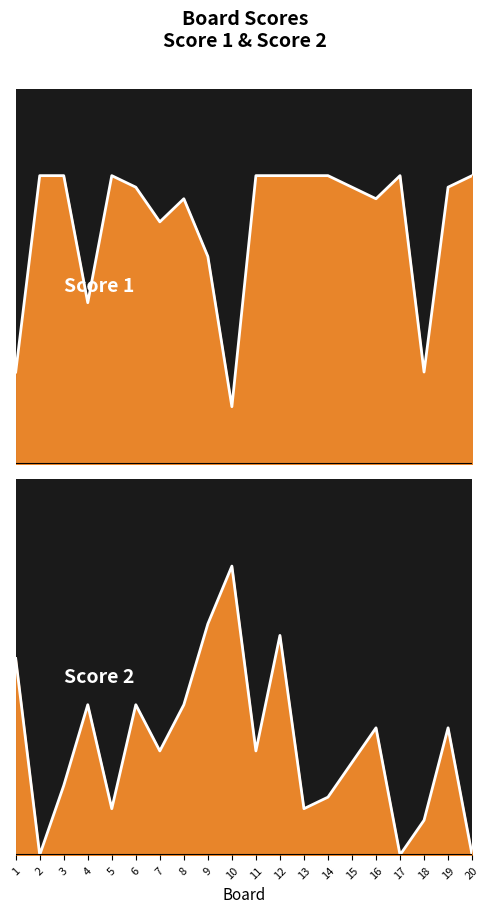

Reading left to right, list all the values displayed in this chart.

Score 1: 1=8	2=25	3=25	4=14	5=25	6=24	7=21	8=23	9=18	10=5	11=25	12=25	13=25	14=25	15=24	16=23	17=25	18=8	19=24	20=25
Score 2: 1=17	2=0	3=6	4=13	5=4	6=13	7=9	8=13	9=20	10=25	11=9	12=19	13=4	14=5	15=8	16=11	17=0	18=3	19=11	20=0